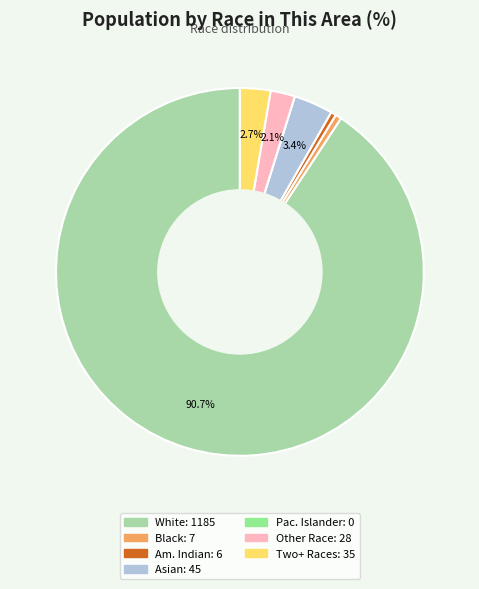

To the nearest percent, what is the difference between the largest and smallest slice percentages?

91%